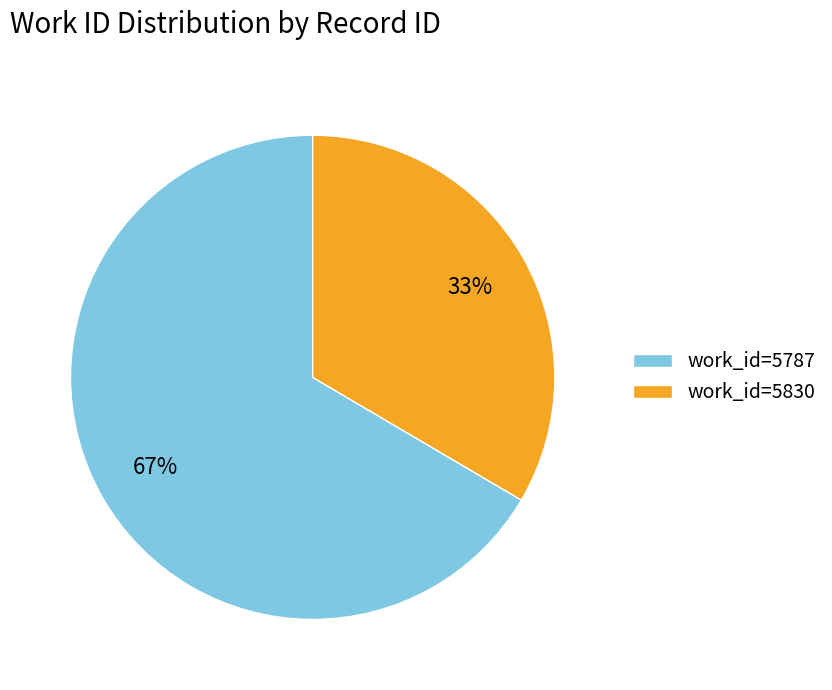

Which category has the smallest portion of the pie?

work_id=5830